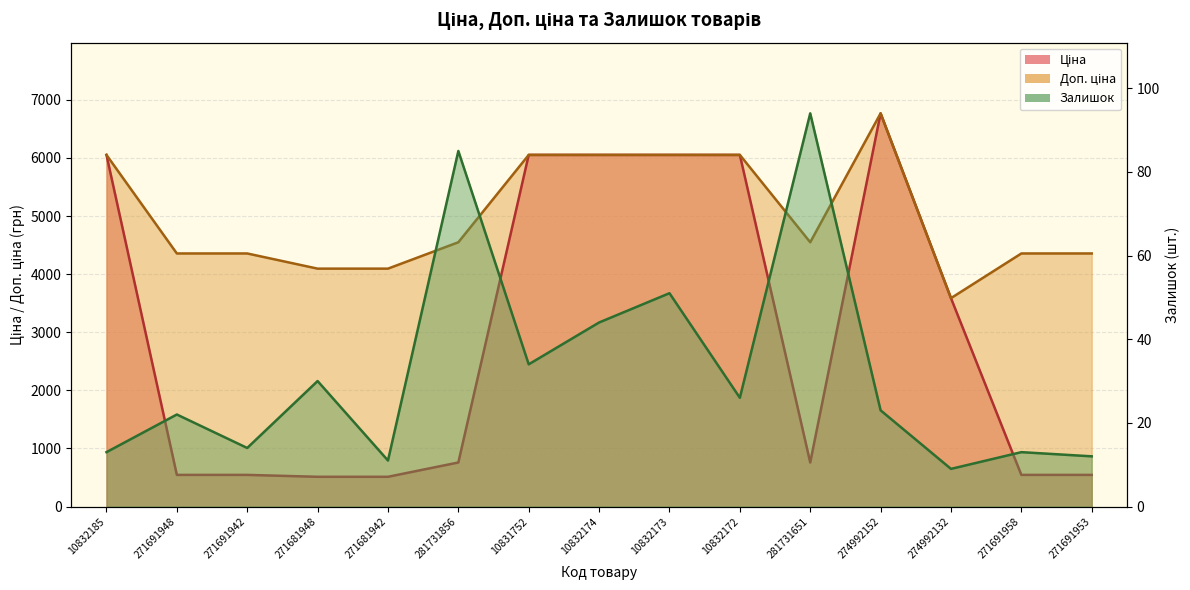

Reading left to right, list all the values displayed in this chart.

Ціна: 10832185=6052.6	271691948=544.5	271691942=544.5	271681948=511.9	271681942=511.9	281731856=758.2	10831752=6052.6	10832174=6052.6	10832173=6052.6	10832172=6052.6	281731651=758.2	274992152=6768.1	274992132=3587.1	271691958=544.5	271691953=544.5
Доп. ціна: 10832185=6052.6	271691948=4356.1	271691942=4356.1	271681948=4095.0	271681942=4095.0	281731856=4549.0	10831752=6052.6	10832174=6052.6	10832173=6052.6	10832172=6052.6	281731651=4549.0	274992152=6768.1	274992132=3587.0	271691958=4356.1	271691953=4356.1
Залишок: 10832185=13.0	271691948=22.0	271691942=14.0	271681948=30.0	271681942=11.0	281731856=85.0	10831752=34.0	10832174=44.0	10832173=51.0	10832172=26.0	281731651=94.0	274992152=23.0	274992132=9.0	271691958=13.0	271691953=12.0